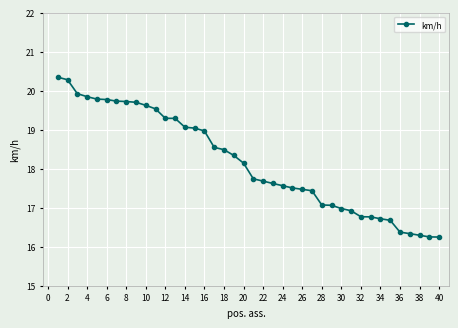

What is the average value?

18.2